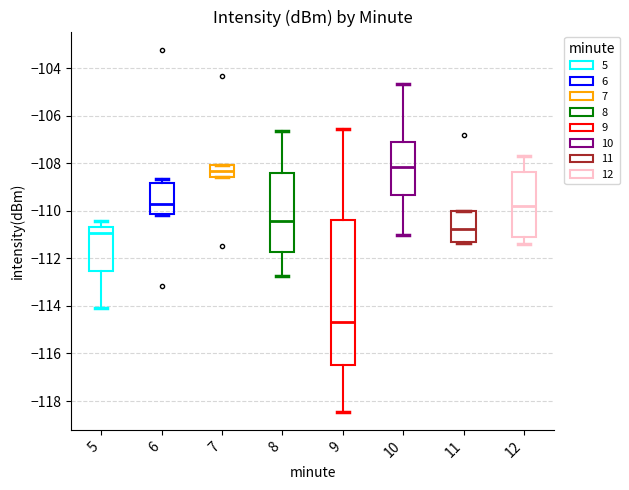

Reading left to right, read every box against the y-axis: the position of its median line, the range the box covers, and the ends of its whiskers. The values are not printed on the chart, so give them approximately, as read against the axis.

5: median -111.0, box -112.6 to -110.6, whiskers -114.2 to -110.4
6: median -109.8, box -110.2 to -108.8, whiskers -110.2 to -108.6
7: median -108.4, box -108.6 to -108.0, whiskers -108.6 to -108.0
8: median -110.4, box -111.8 to -108.4, whiskers -112.8 to -106.6
9: median -114.6, box -116.4 to -110.4, whiskers -118.4 to -106.6
10: median -108.2, box -109.4 to -107.2, whiskers -111.0 to -104.6
11: median -110.8, box -111.4 to -110.0, whiskers -111.4 to -110.0
12: median -109.8, box -111.0 to -108.4, whiskers -111.4 to -107.8